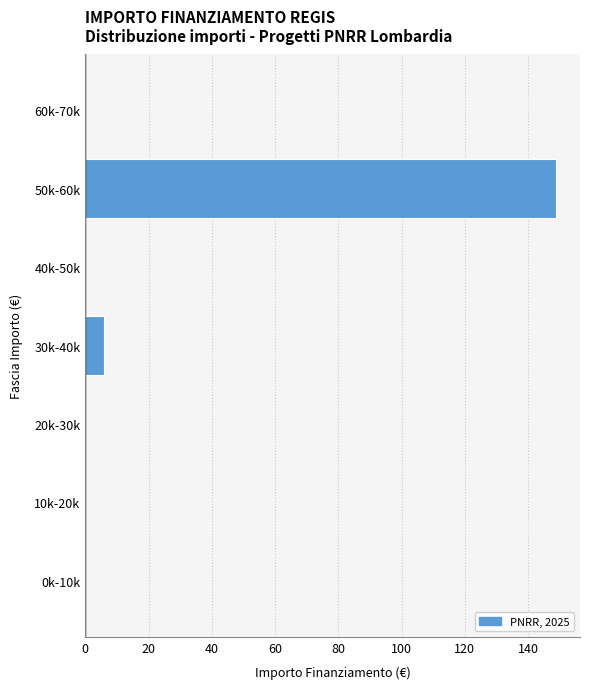

Reading bottom to top, transcribe all the data shown in this chart.

0k-10k=0	10k-20k=0	20k-30k=0	30k-40k=6	40k-50k=0	50k-60k=149	60k-70k=0